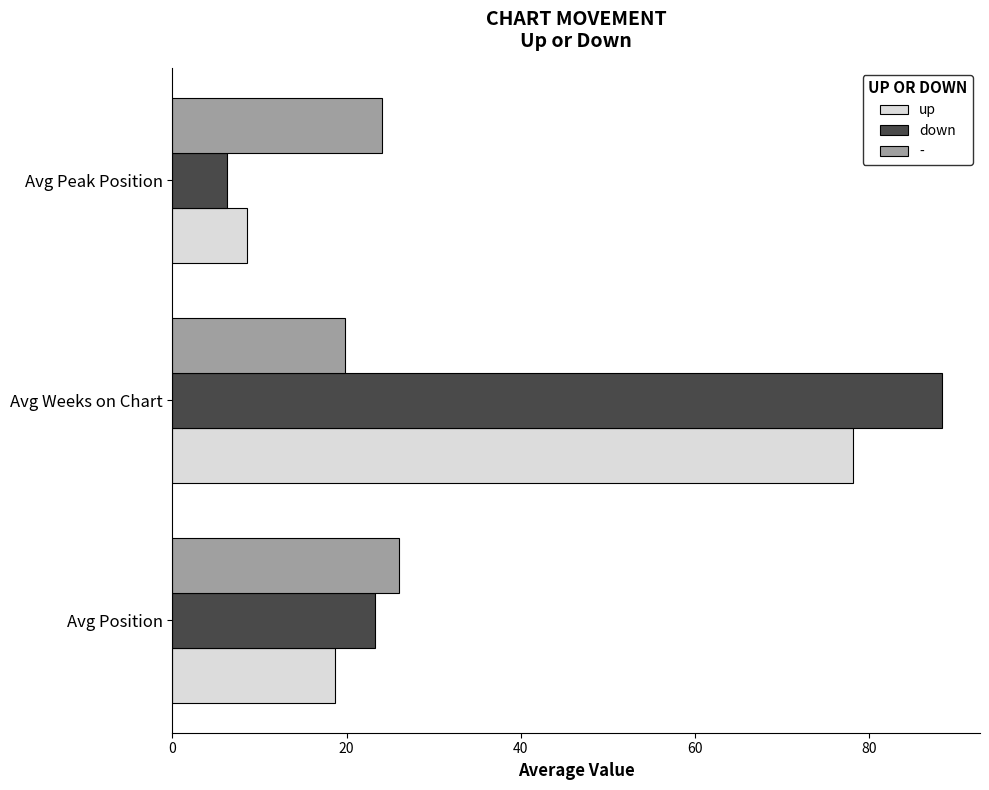

List the series in order of their peak value, lowest first.

-, up, down